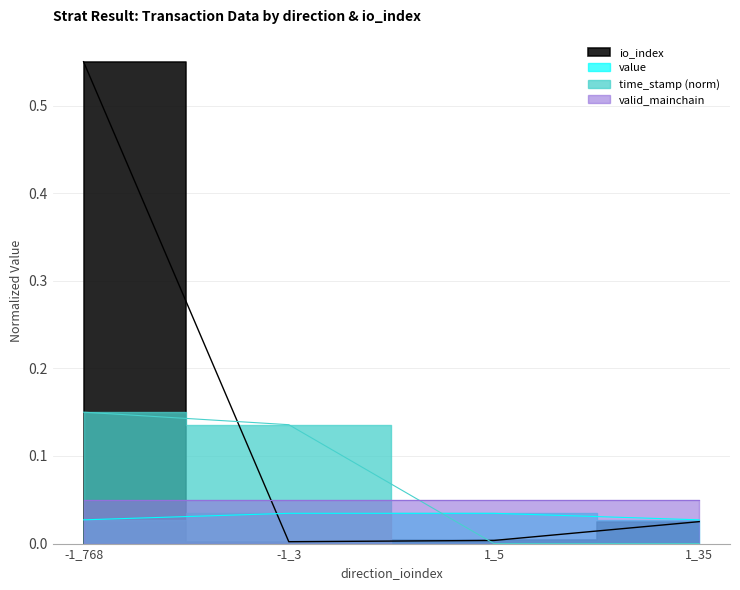

At which category is the sum across all series the highest?

-1_768